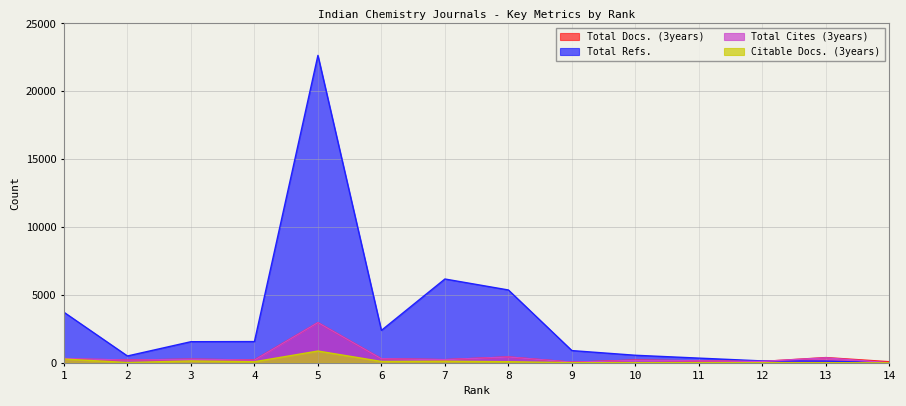

The Total Cites (3years) series shows 172 at 12. True or false?

False